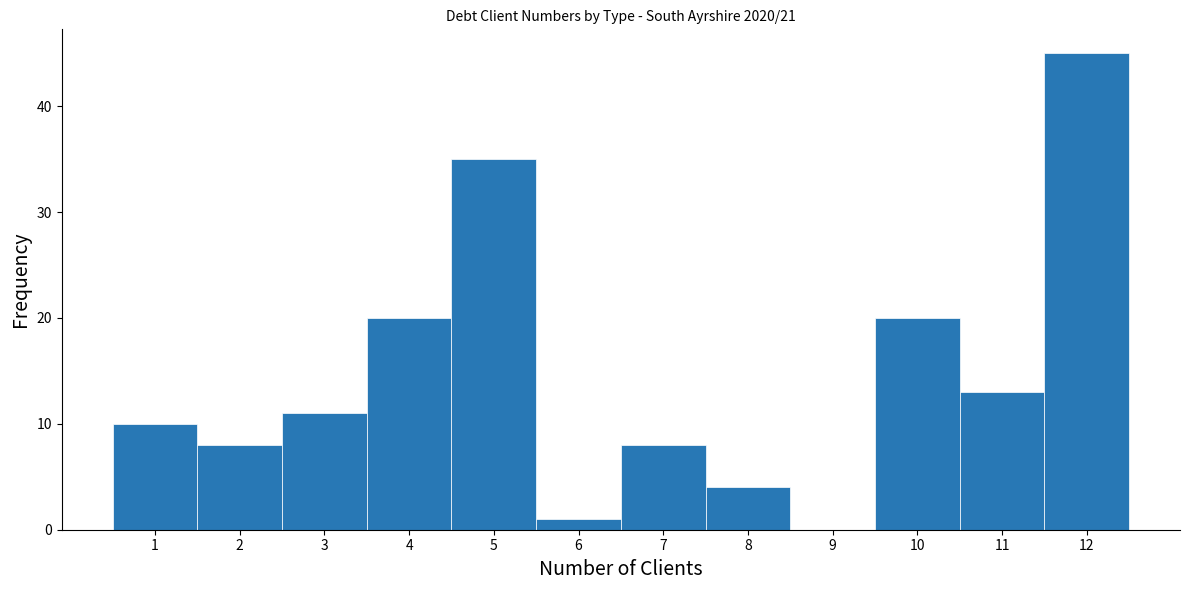

Reading left to right, transcribe this chart: for each bar, give the range it covers on the x-axis and its height. The values are not printed on the chart, so give them approximately, as read against the axis.

0.5 to 1.5: 10
1.5 to 2.5: 8
2.5 to 3.5: 11
3.5 to 4.5: 20
4.5 to 5.5: 35
5.5 to 6.5: 1
6.5 to 7.5: 8
7.5 to 8.5: 4
8.5 to 9.5: 0
9.5 to 10.5: 20
10.5 to 11.5: 13
11.5 to 12.5: 45